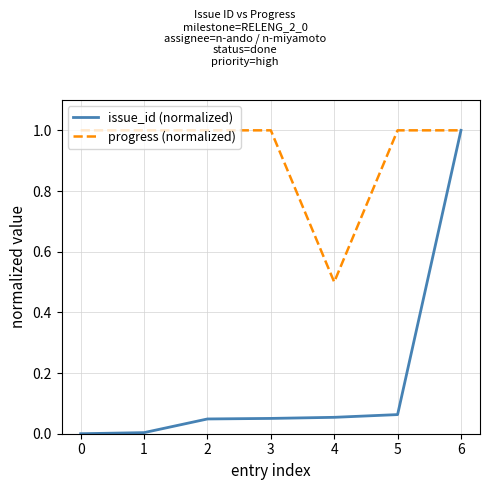

The progress (normalized) series shows 1.0 at 2. True or false?

True